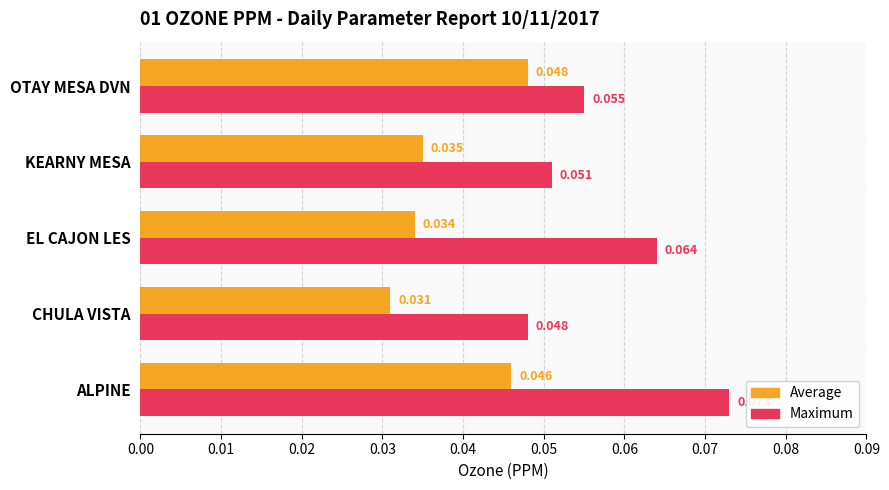

At which category is the sum across all series the highest?

ALPINE